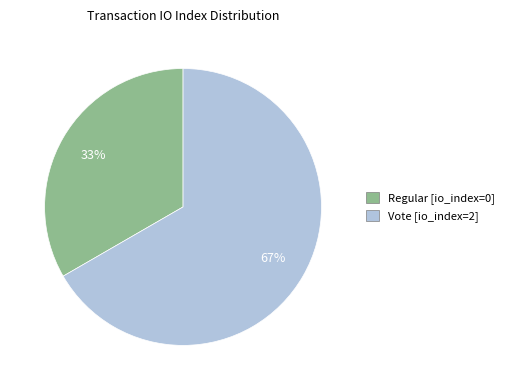

How many segments does this pie chart have?

2